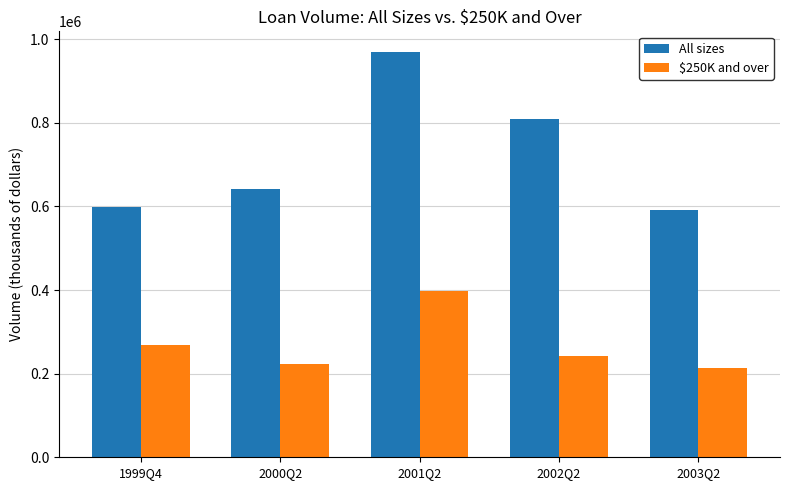

At how many categories does at least one series exceed 447441?

5